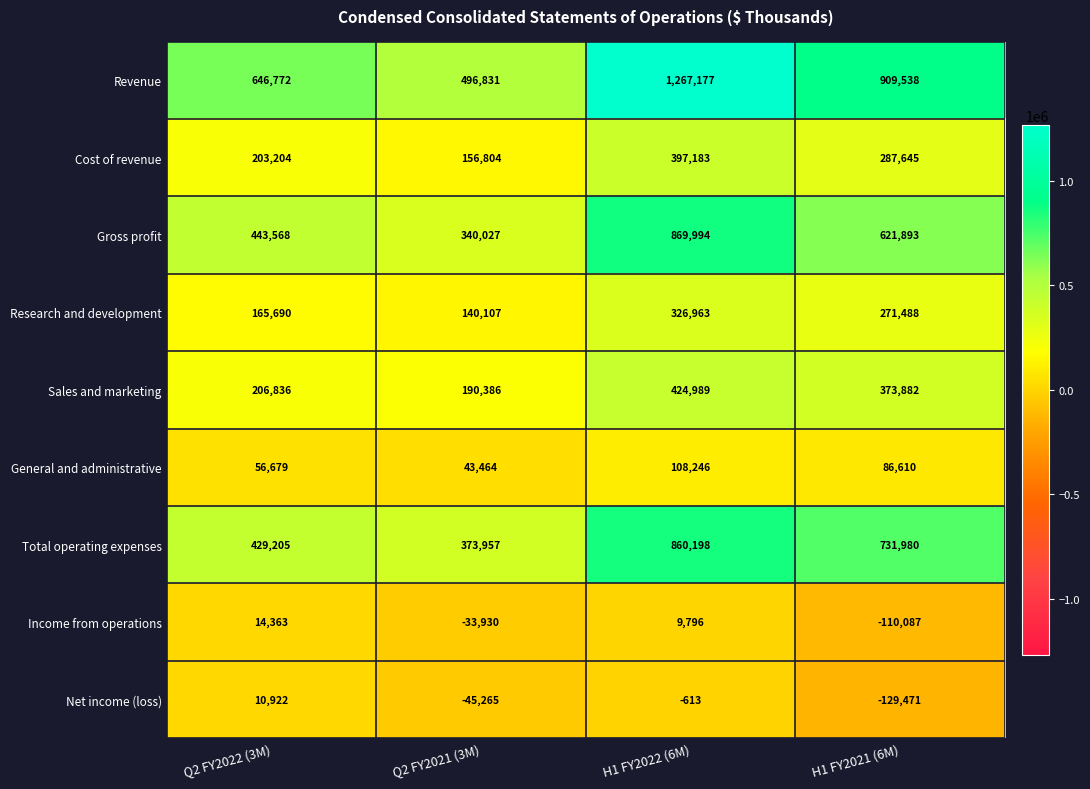

True or false: Sales and marketing has a value of 373882 at H1 FY2021 (6M).

True